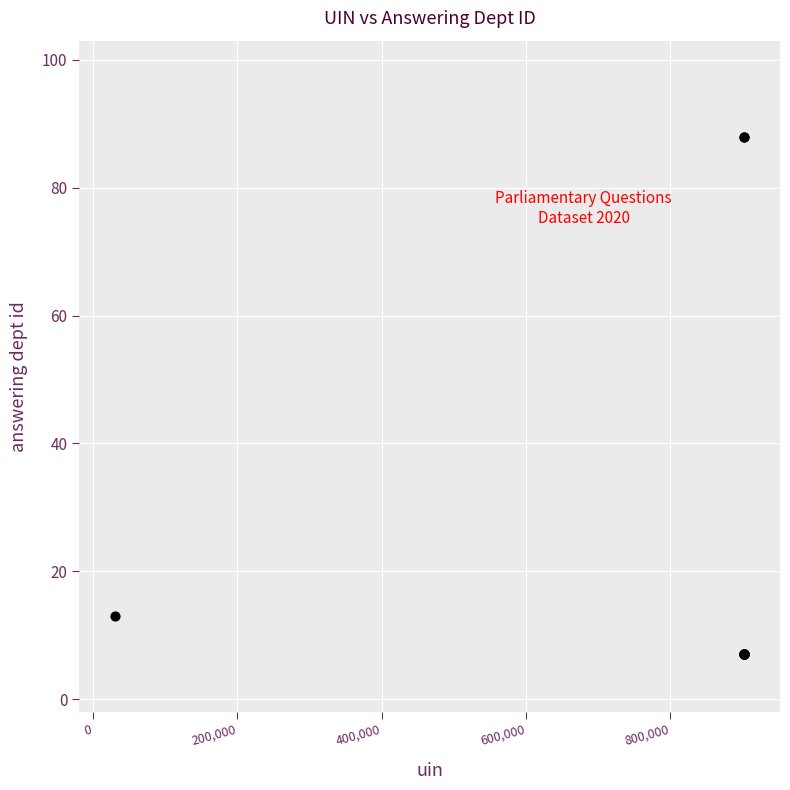

What Y value in the scatter plot is closest to 47?

13